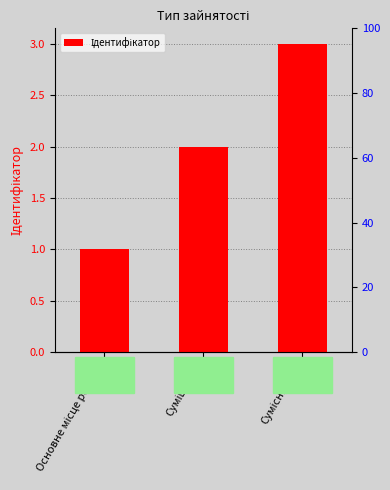

Is it true that the value at Сумісництво is 3?

True